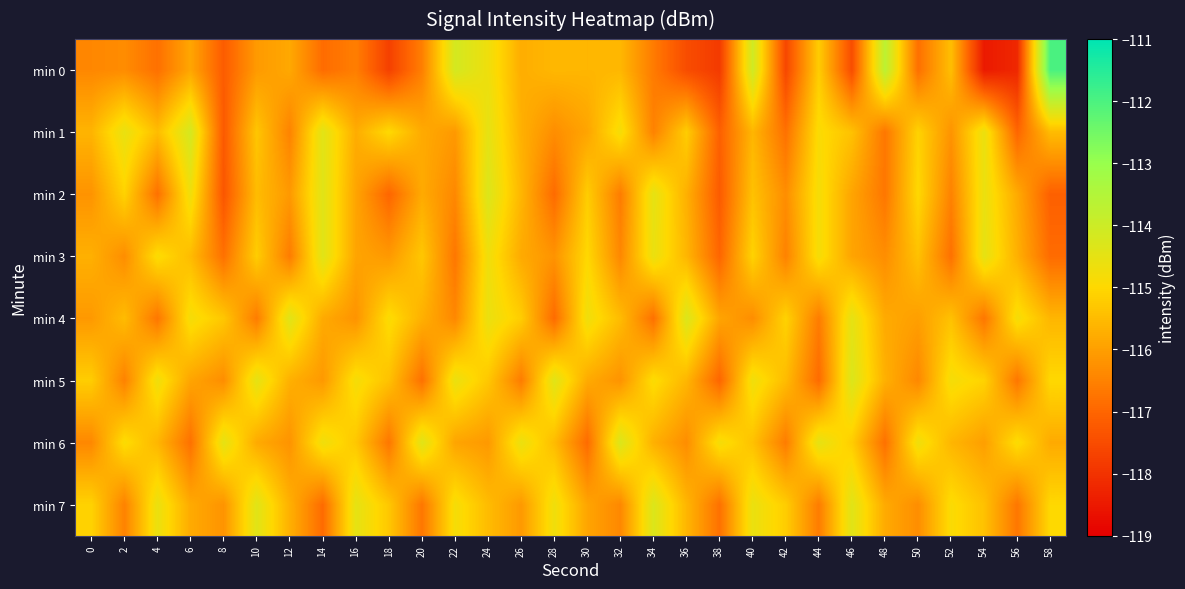

How many distinct data groups are displayed?

8